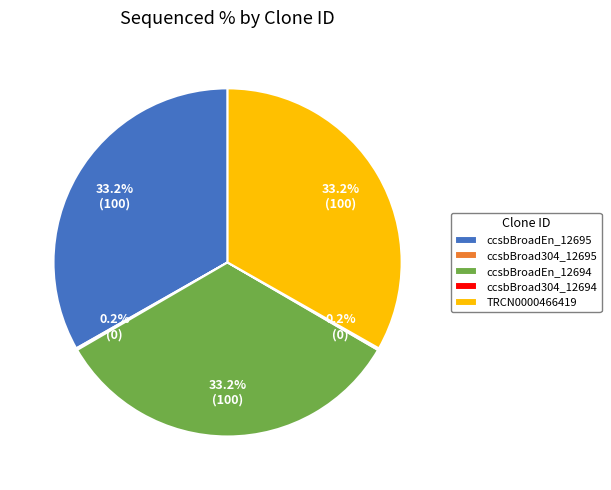

Approximately how many times larger is the value at ccsbBroadEn_12694 compared to ccsbBroadEn_12695?

1.0